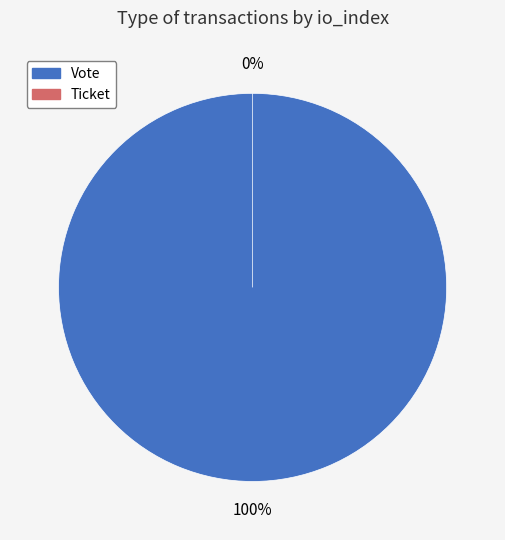

Rank the categories by value from lowest to highest.

Ticket (io_index=0), Vote (io_index=1)